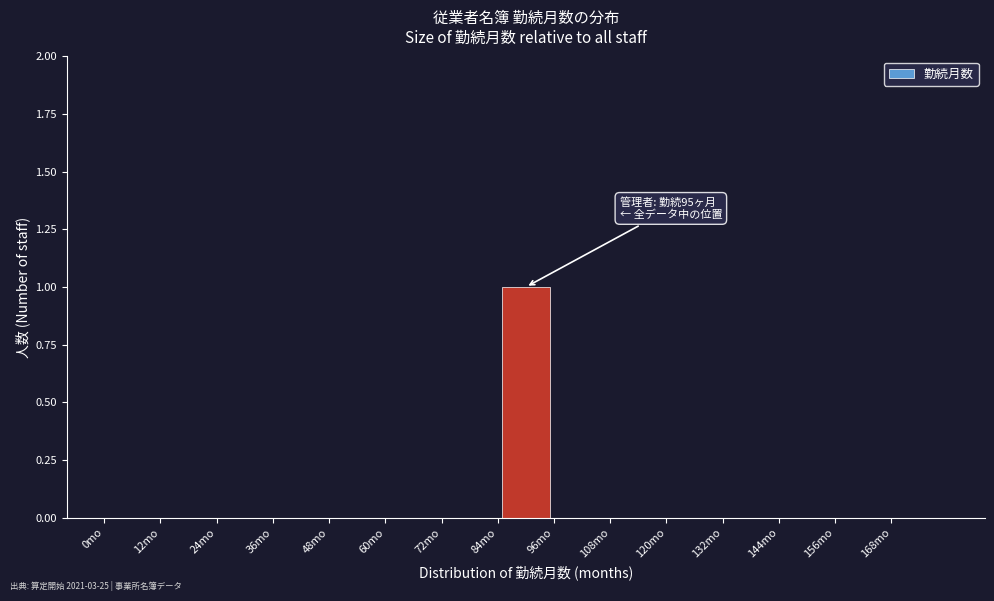

Over which range of the x-axis is the bar tallest?

84 to 96